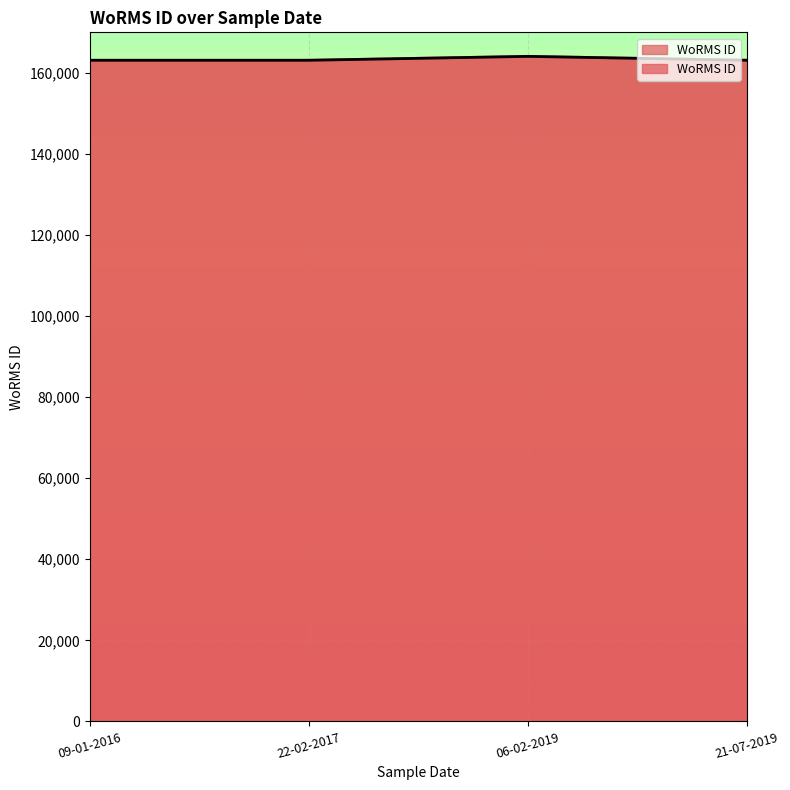

How many lines are shown in the chart?

1